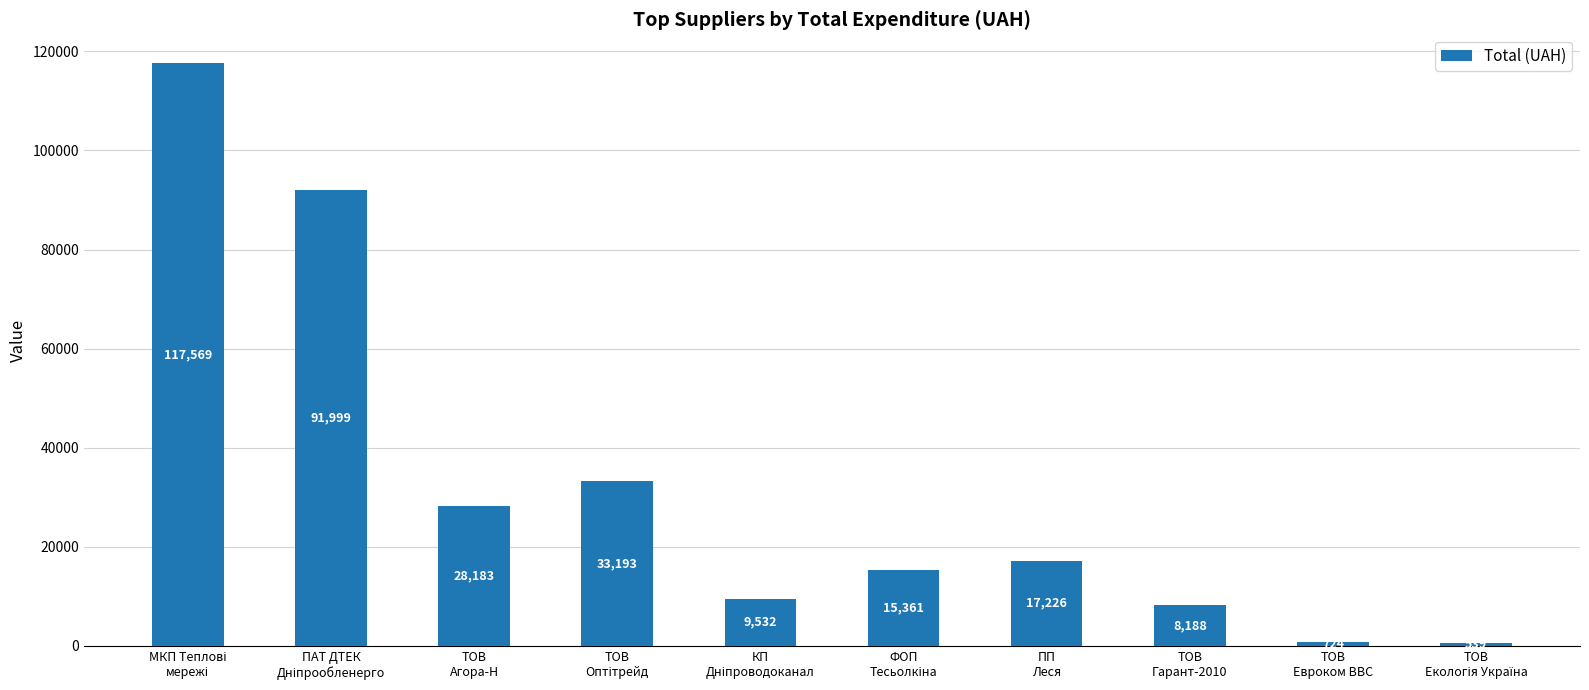

The value at ТОВ
Гарант-2010 is 8187.8. True or false?

True